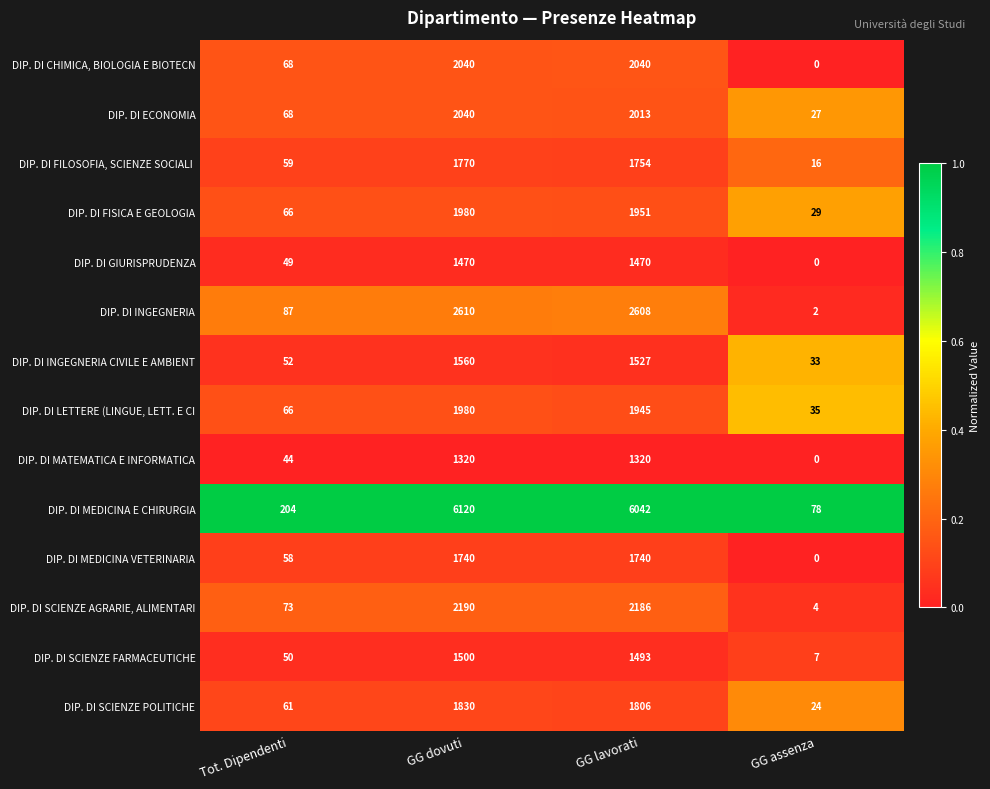

What is the difference between the maximum and second lowest values in the DIP. DI ECONOMIA series?

1972